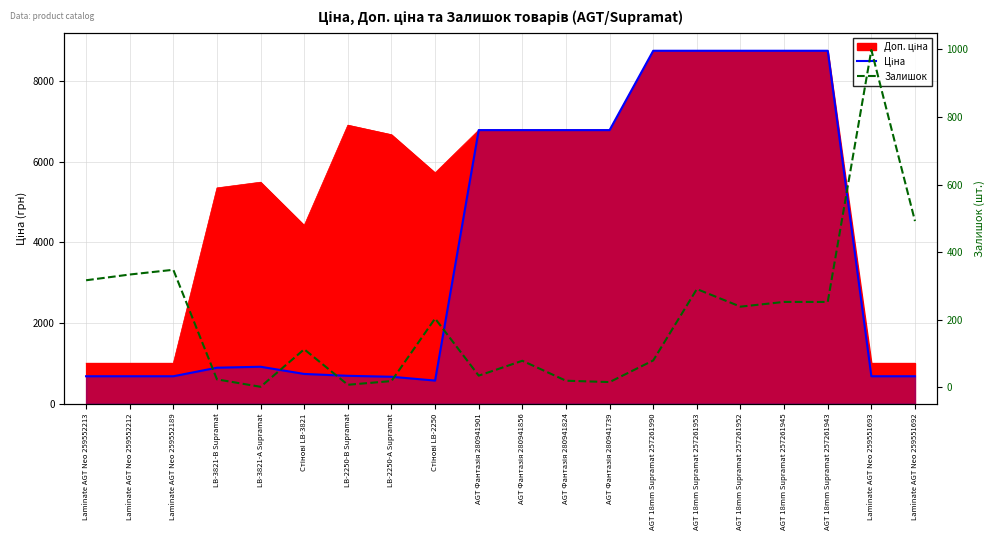

At which label does Залишок first exceed 204?

Laminate AGT Neo 259552213